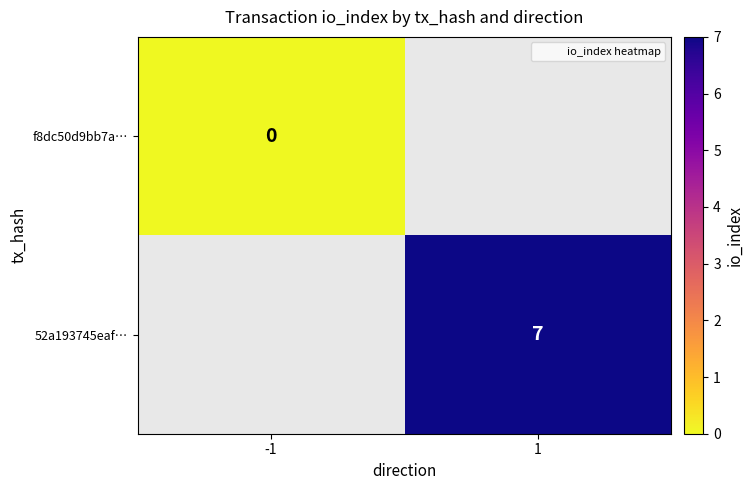

At how many categories does at least one series exceed 0?

1